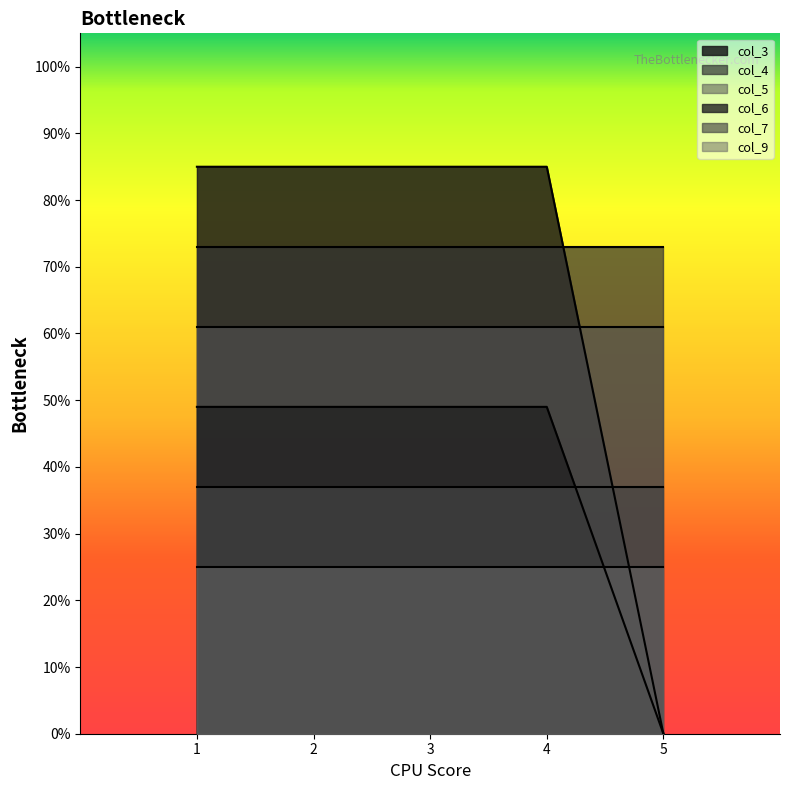

What are all the series names shown in the legend?

col_3, col_4, col_5, col_6, col_7, col_9